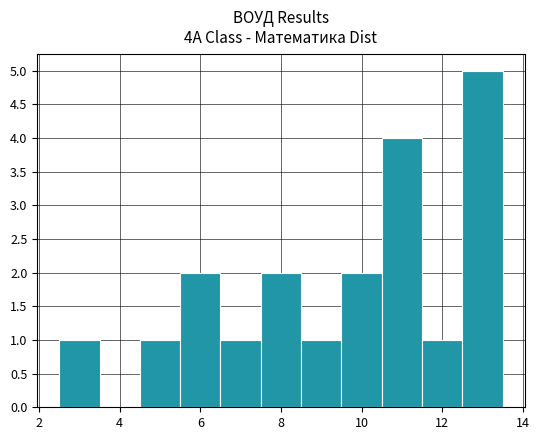

Reading left to right, transcribe this chart: for each bar, give the range it covers on the x-axis and its height. Neither the bar edges nor the heights are printed on the chart, so give them approximately, as read against the axes.

2.5 to 3.5: 1
3.5 to 4.5: 0
4.5 to 5.5: 1
5.5 to 6.5: 2
6.5 to 7.5: 1
7.5 to 8.5: 2
8.5 to 9.5: 1
9.5 to 10.5: 2
10.5 to 11.5: 4
11.5 to 12.5: 1
12.5 to 13.5: 5